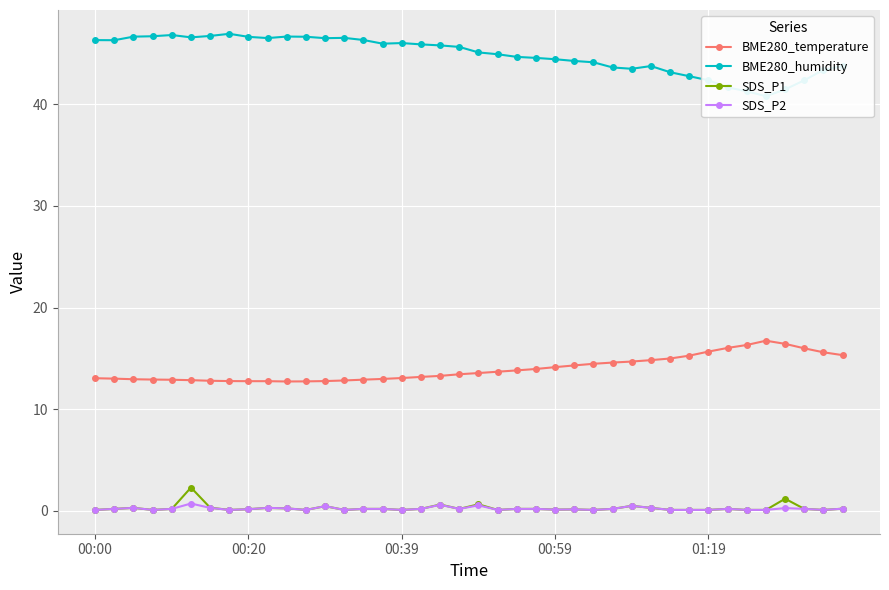

Is it true that BME280_temperature equals 12.8 at 00:20?

True